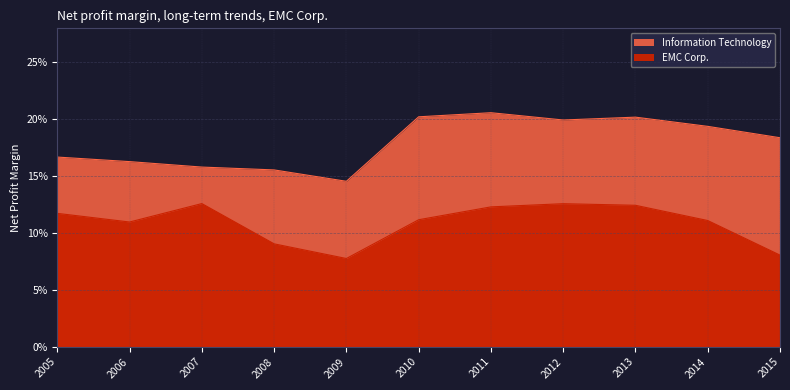

What is the average value of the EMC Corp. series?

0.1